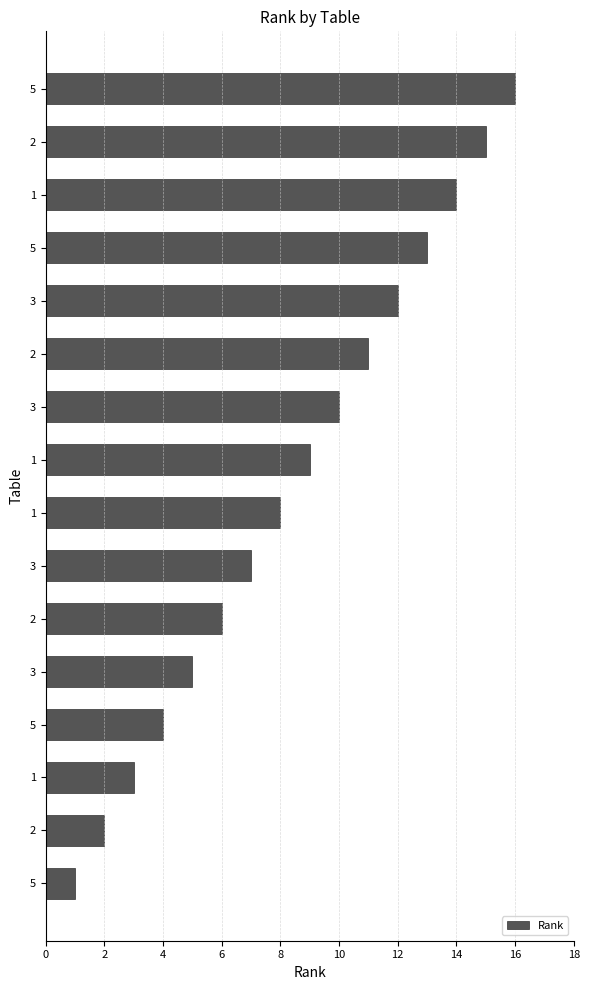

Count the number of data series in this chart.

1